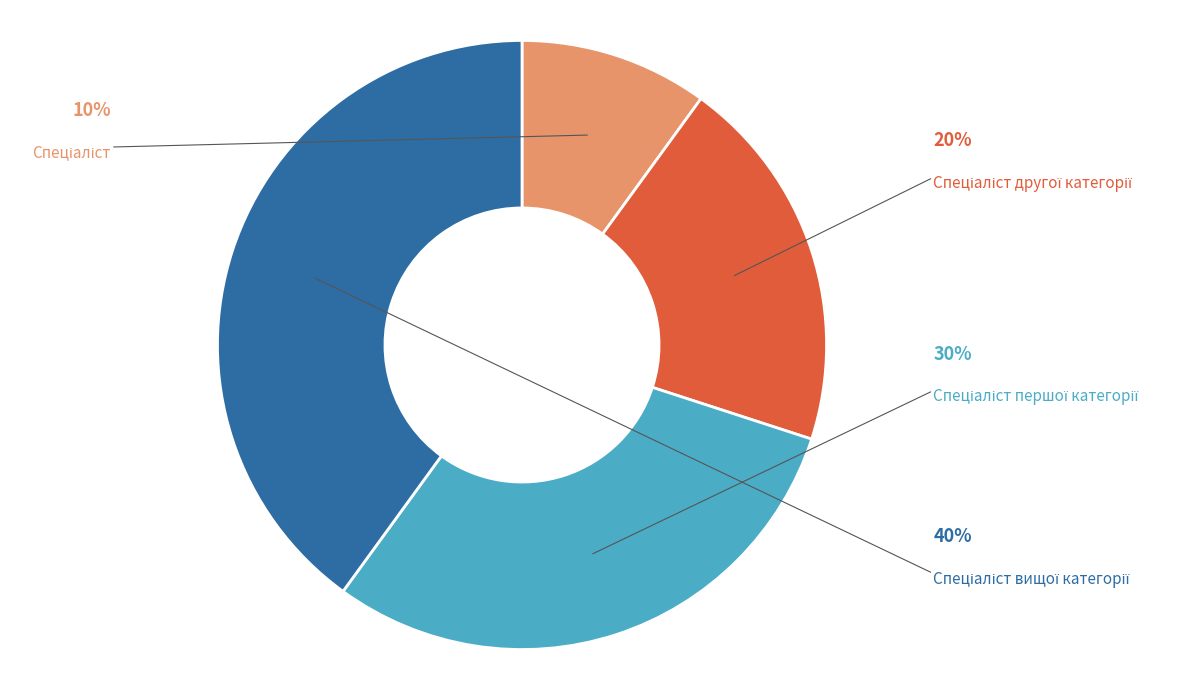

Is there a majority slice in this chart?

No